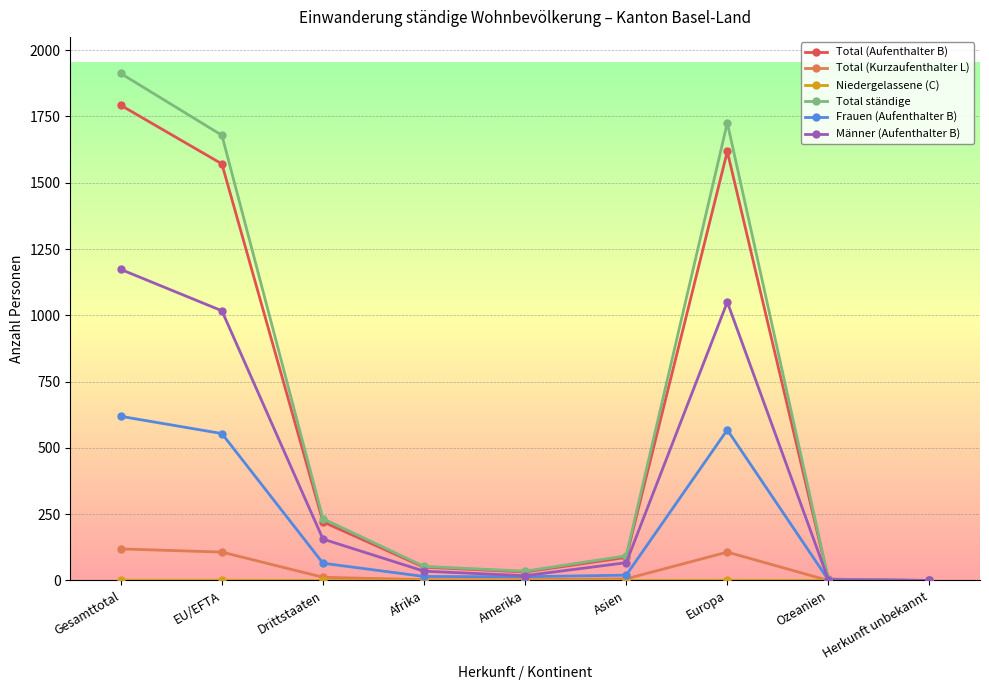

Count the number of categories in the chart.

9